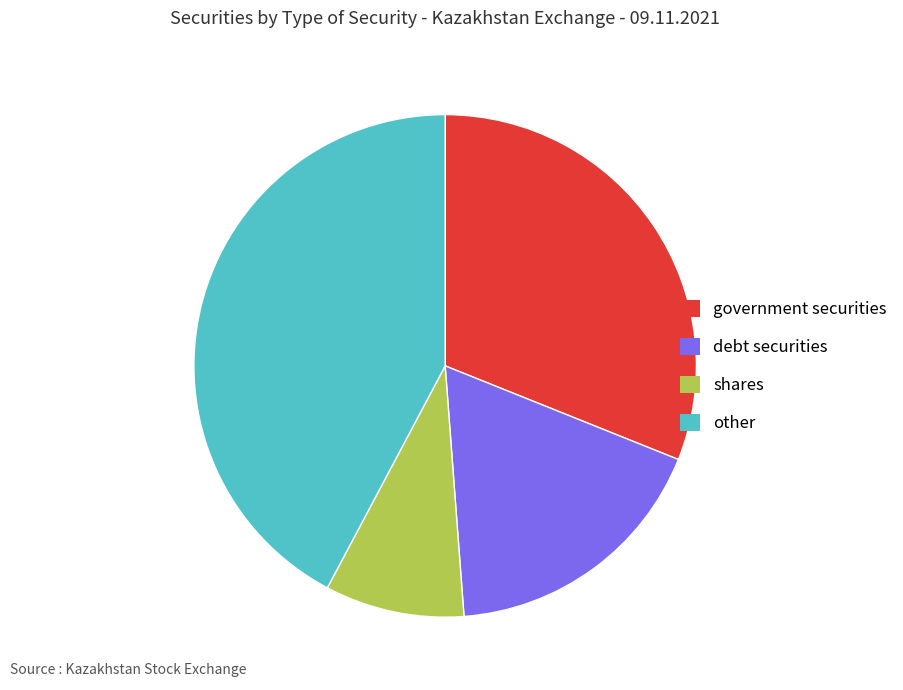

What is the smallest slice in the pie chart?

shares